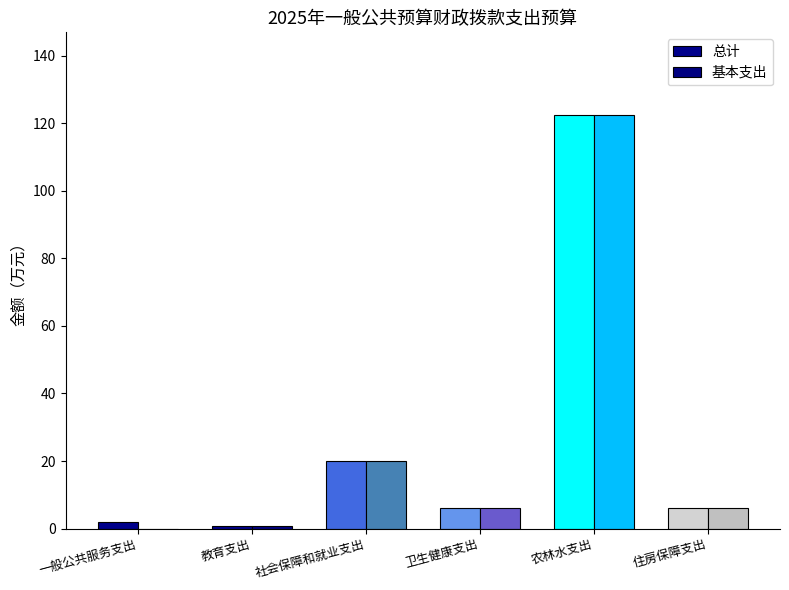

What is the label of the 1st bar from the right?

住房保障支出